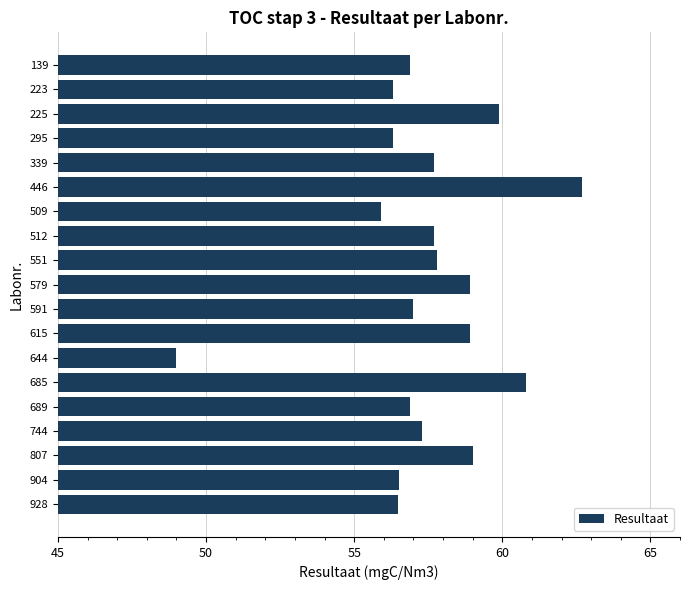

Reading top to bottom, extract all data points from this chart.

139=56.9	223=56.3	225=59.9	295=56.3	339=57.7	446=62.7	509=55.9	512=57.7	551=57.8	579=58.9	591=57.0	615=58.9	644=49.0	685=60.8	689=56.9	744=57.3	807=59.0	904=56.5	928=56.5